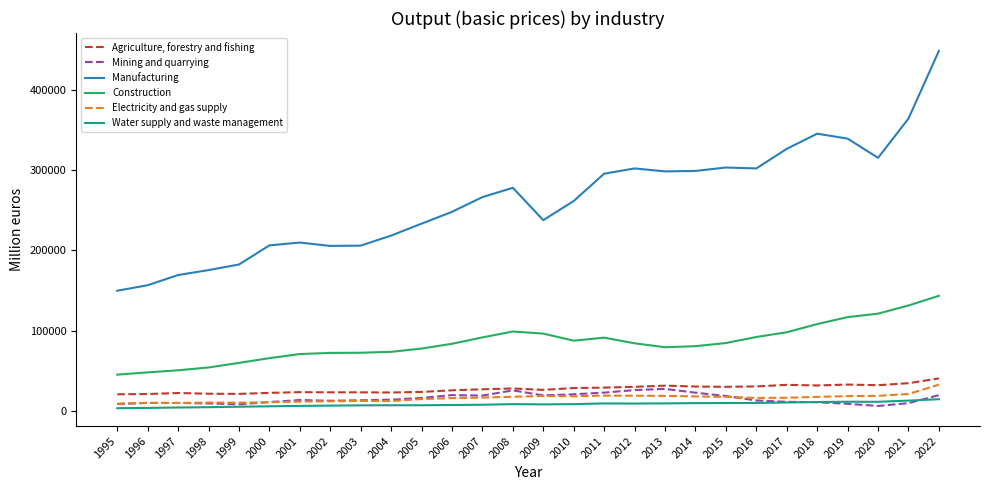

Which series has the widest spread of values?

Manufacturing